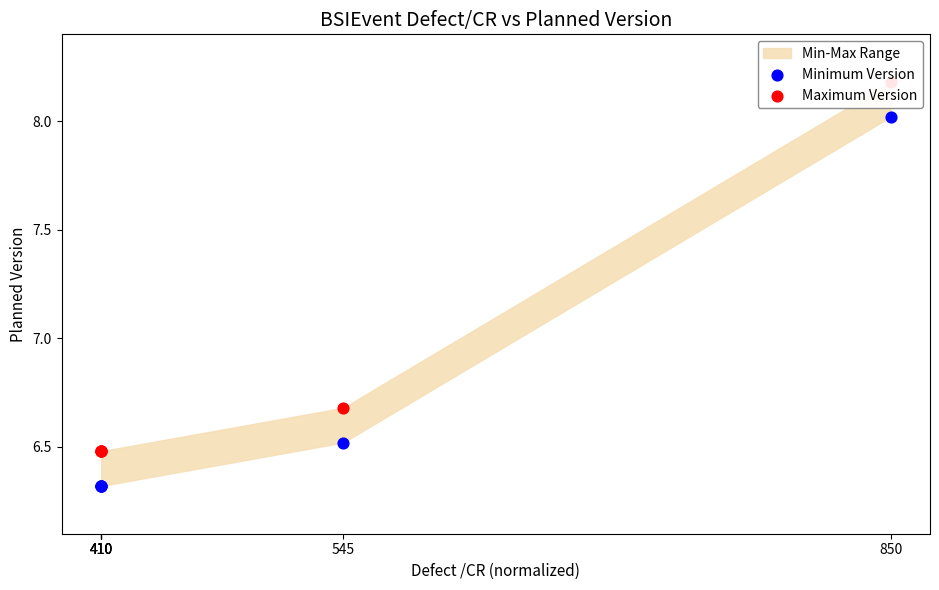

Which series reaches the maximum Y coordinate?

Maximum Version